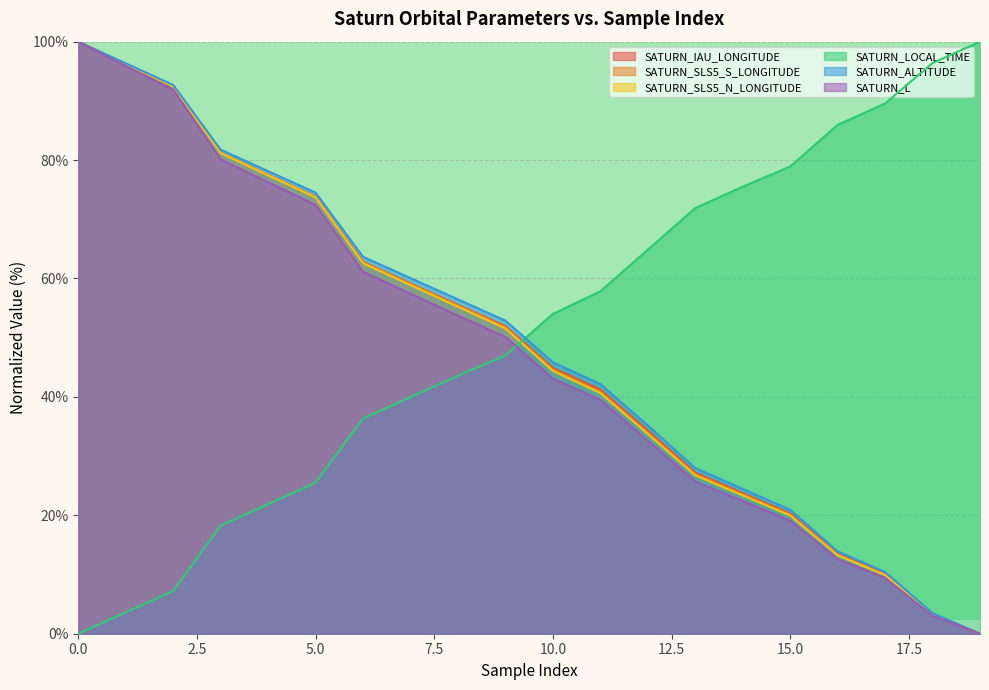

List the labels in order of SATURN_LOCAL_TIME value, smallest first.

0, 1, 2, 3, 4, 5, 6, 7, 8, 9, 10, 11, 12, 13, 14, 15, 16, 17, 18, 19